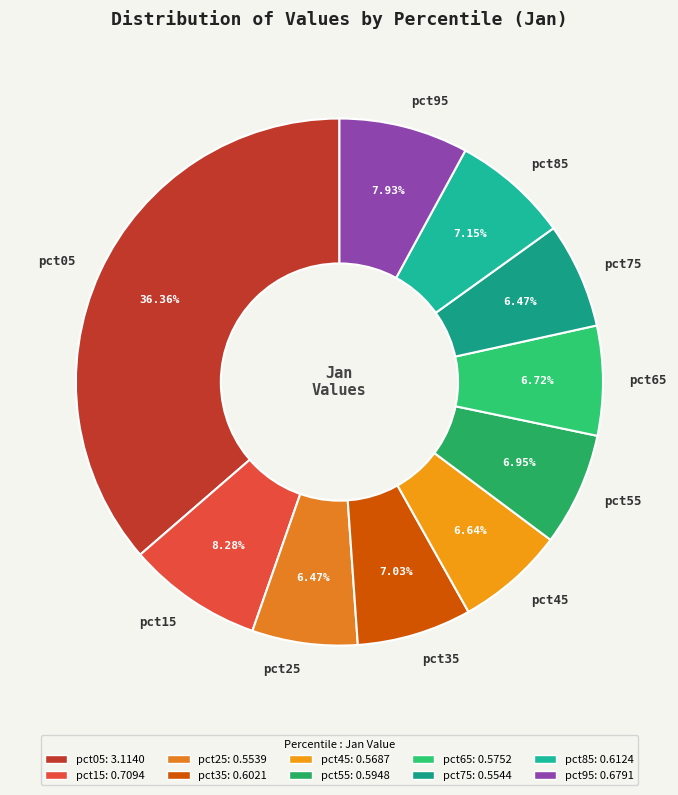

Combined, what portion of the pie is pct65 and pct85?

13.9%